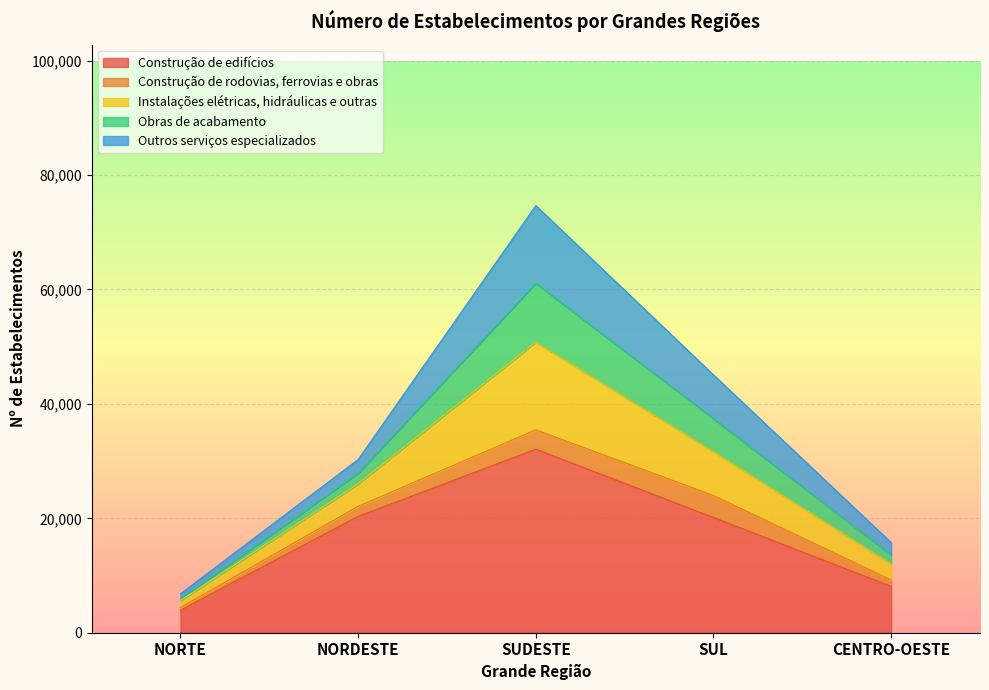

What is the value of the Outros serviços especializados point at the 2nd from the left?

2410